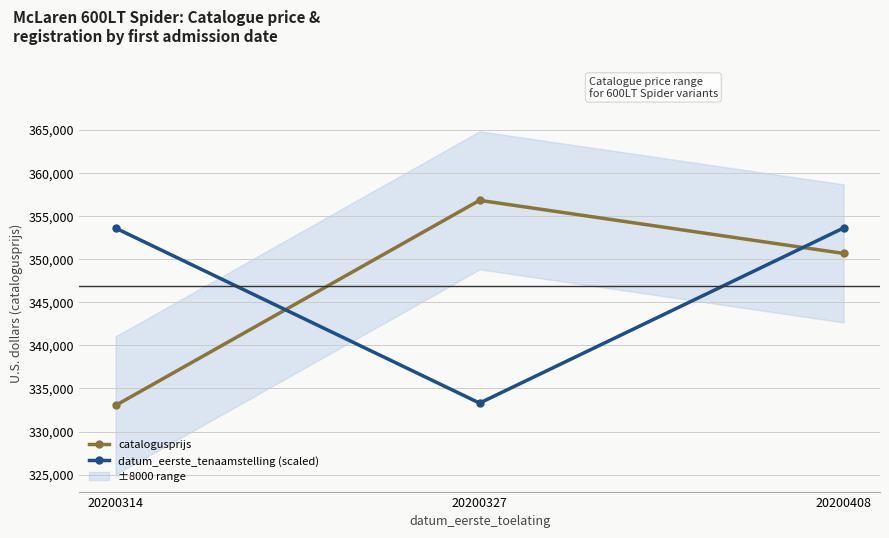

Between 20200314 and 20200408, which series saw the biggest shift?

catalogusprijs